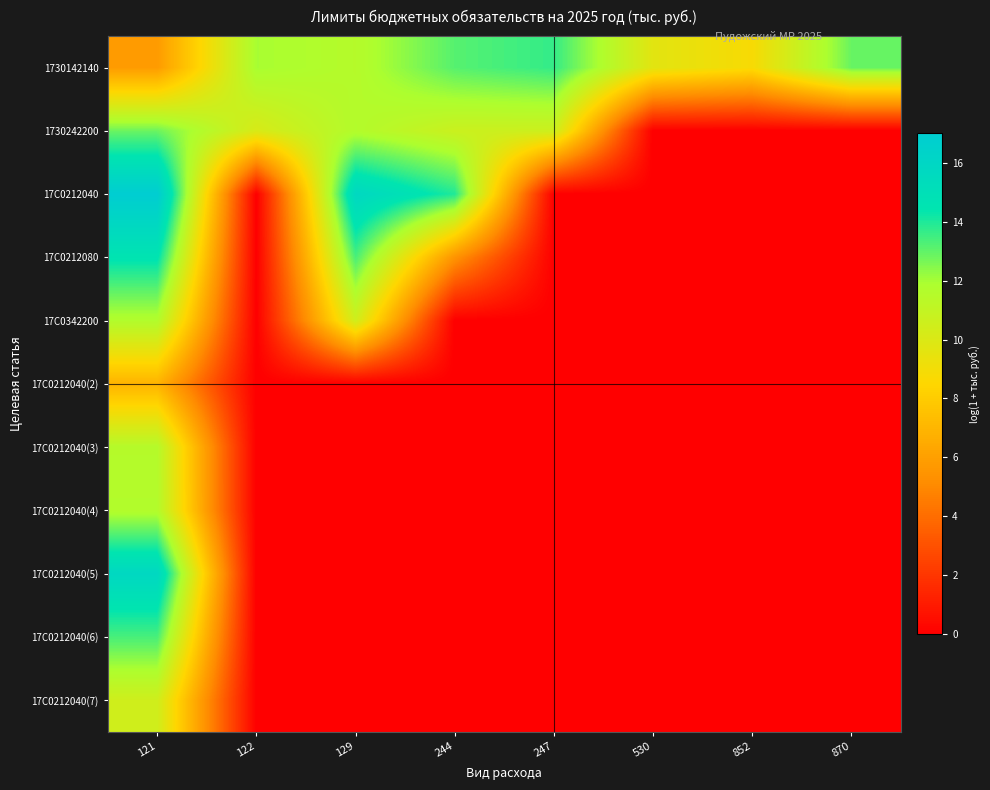

What is the maximum value shown in the chart?

17.0